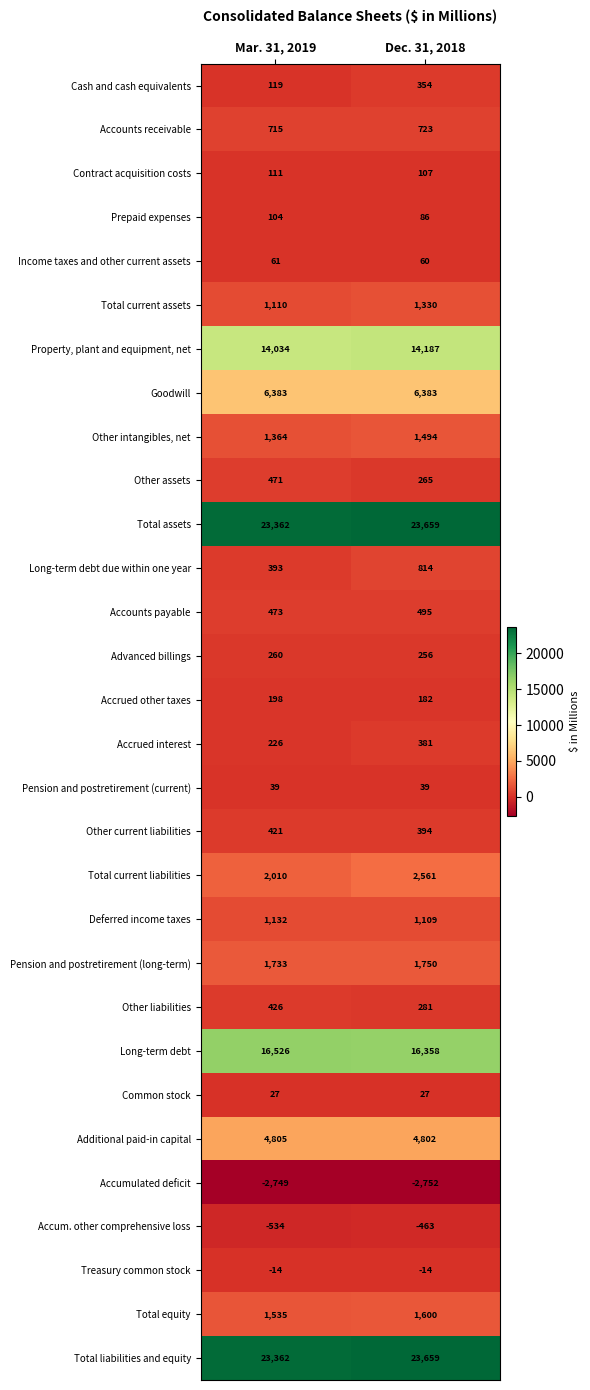

Which category has the lowest value across all series?

Dec. 31, 2018